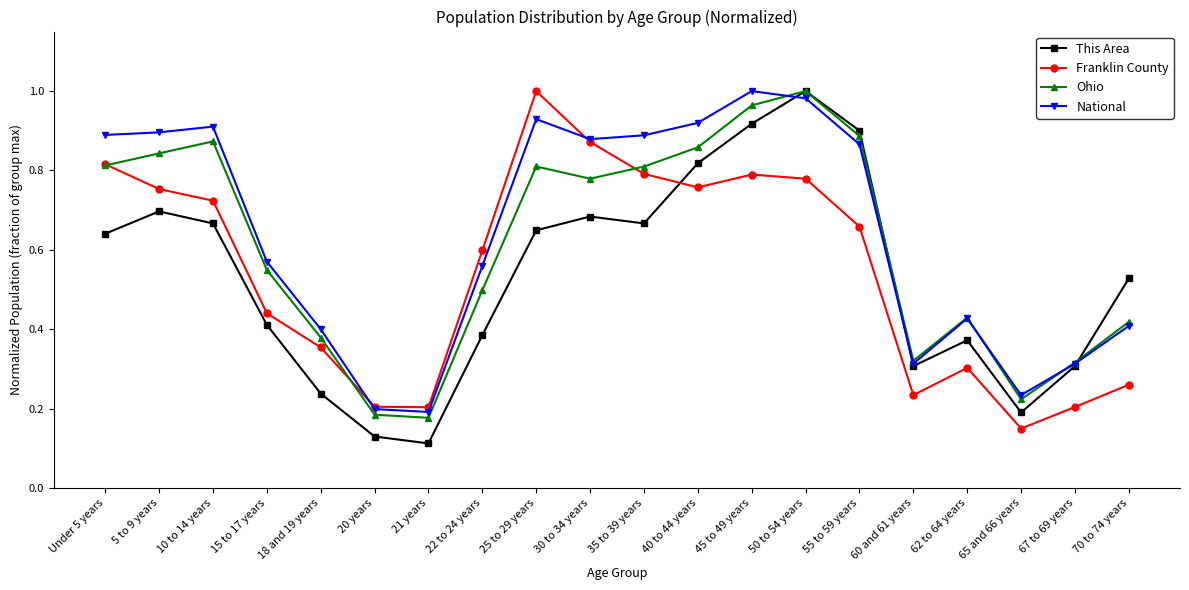

Where is the first local maximum for Ohio?

10 to 14 years